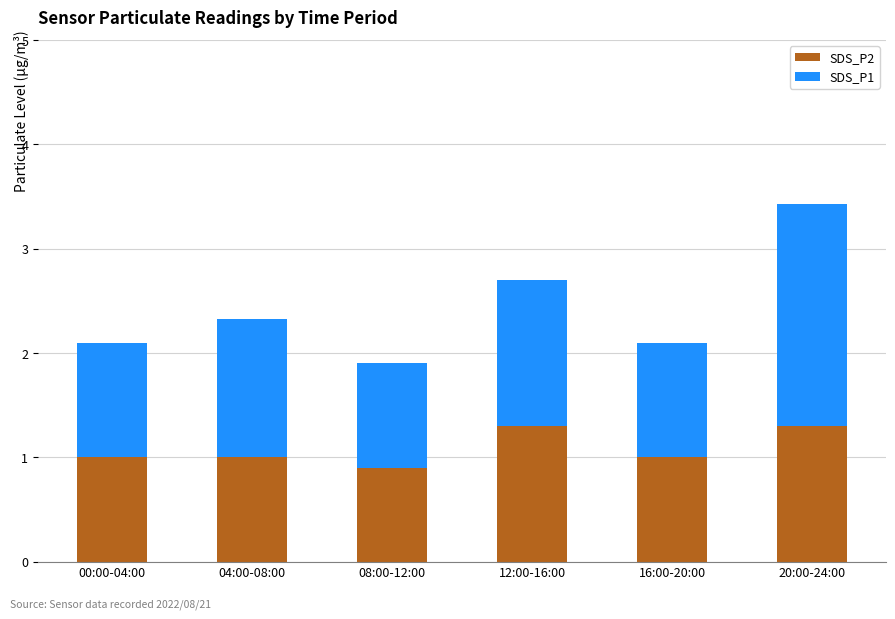

What is the total value across all series at 00:00-04:00?

2.1